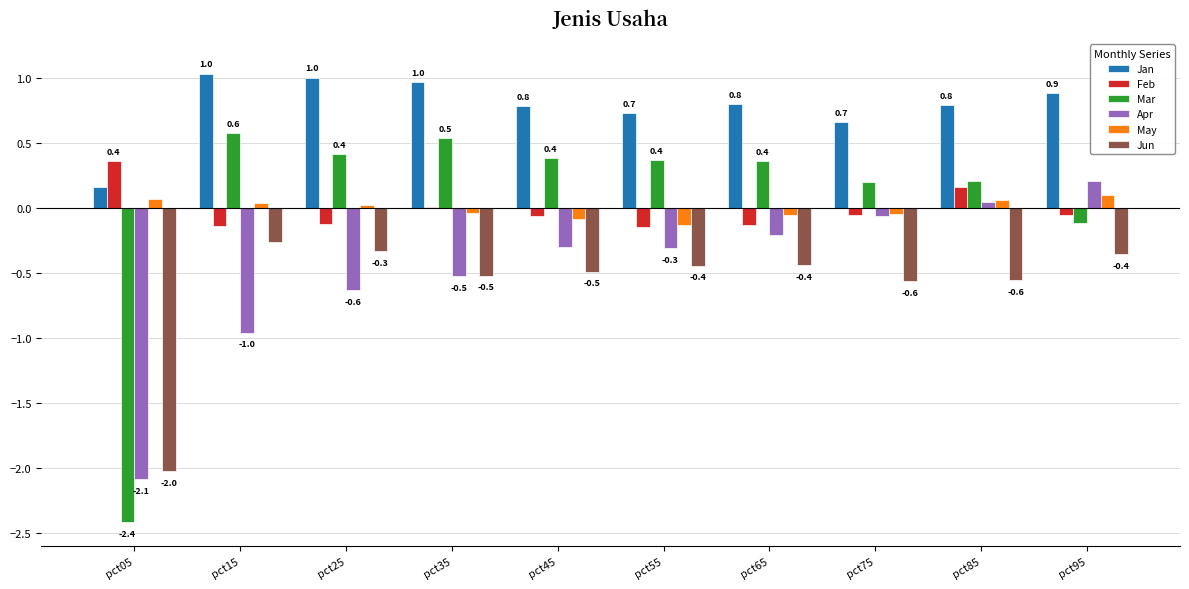

Where is Mar nearest to the value 0?

pct95